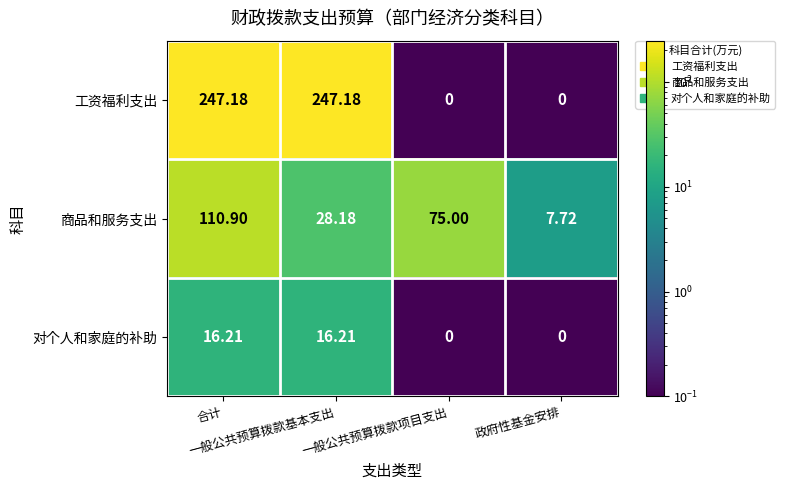

Which series has the largest total across all categories?

工资福利支出